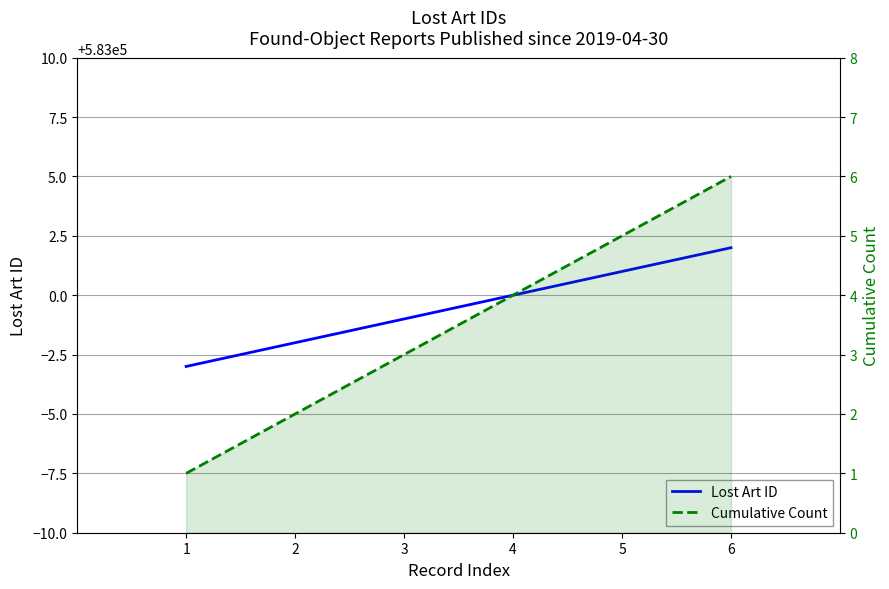

How many Lost Art ID values are between 582998 and 583001?

4